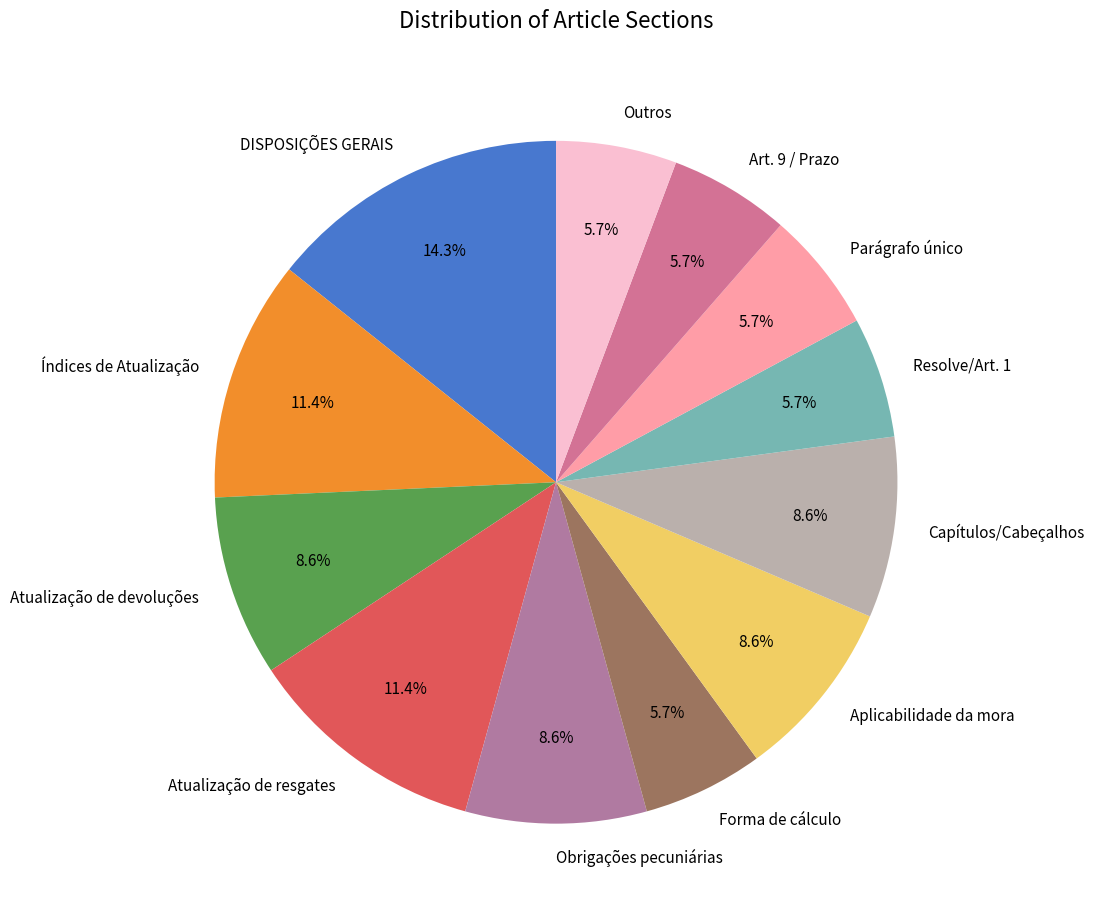

To the nearest percent, what is the average slice percentage?

8%